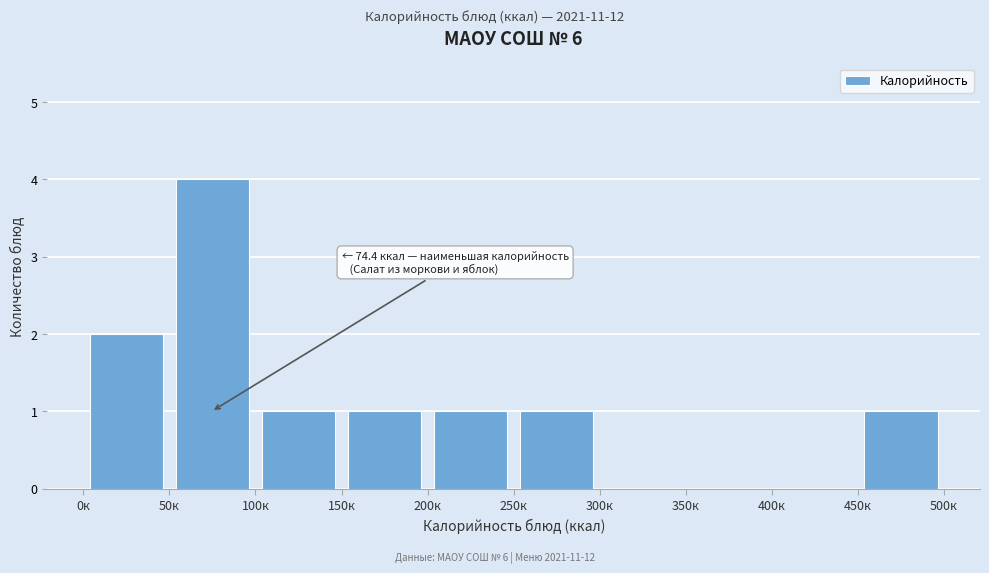

Over which range of the x-axis is the bar tallest?

50 to 100